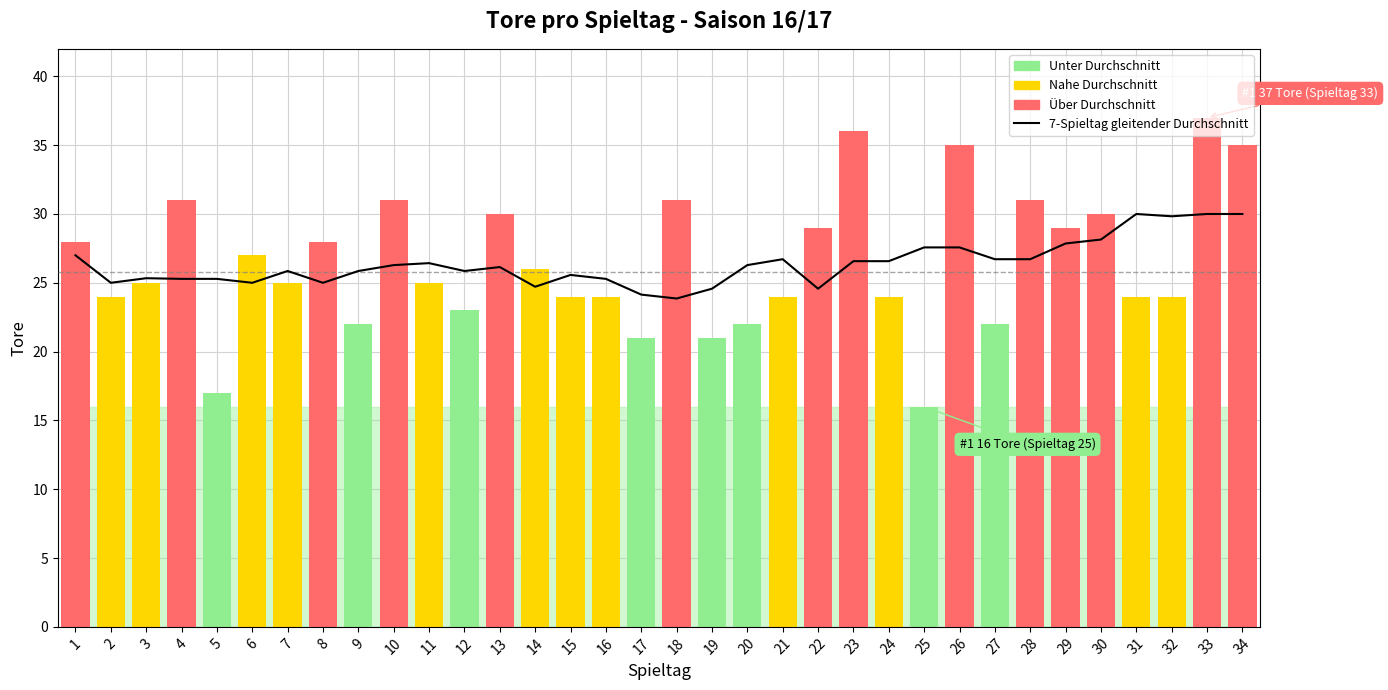

How many series are shown in this chart?

2